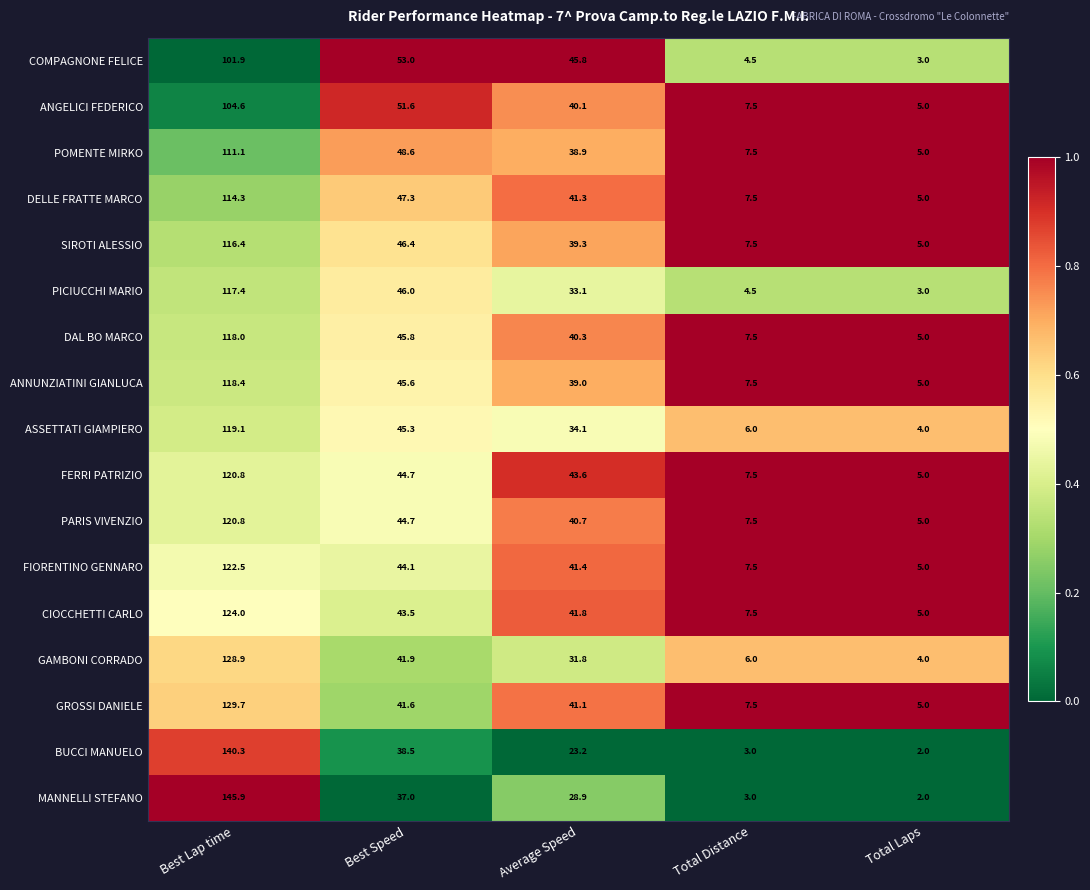

The POMENTE MIRKO series shows 57.2 at Average Speed. True or false?

False